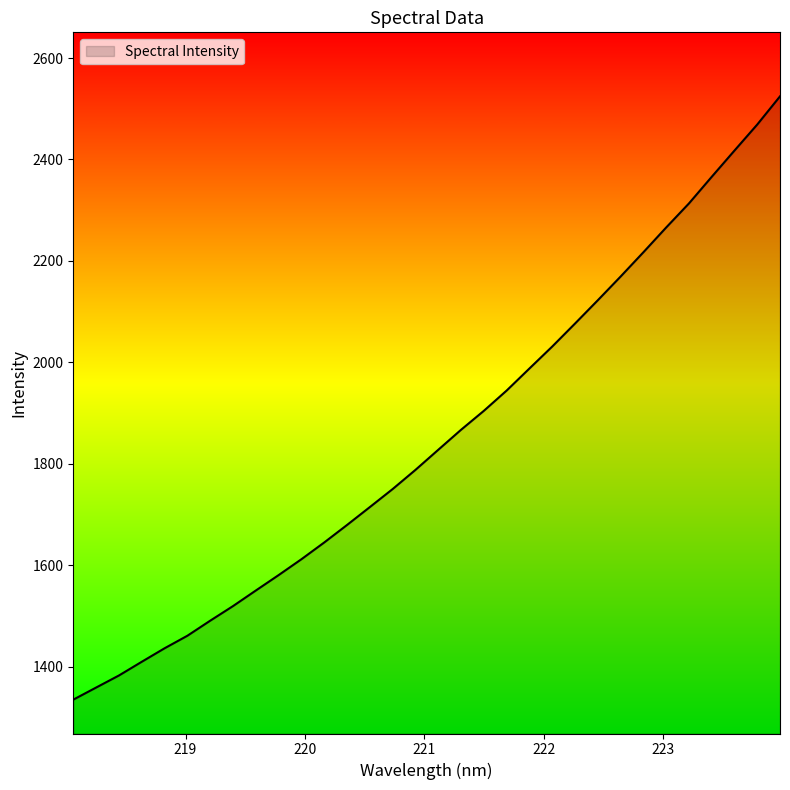

What is the smallest value displayed?

1334.8